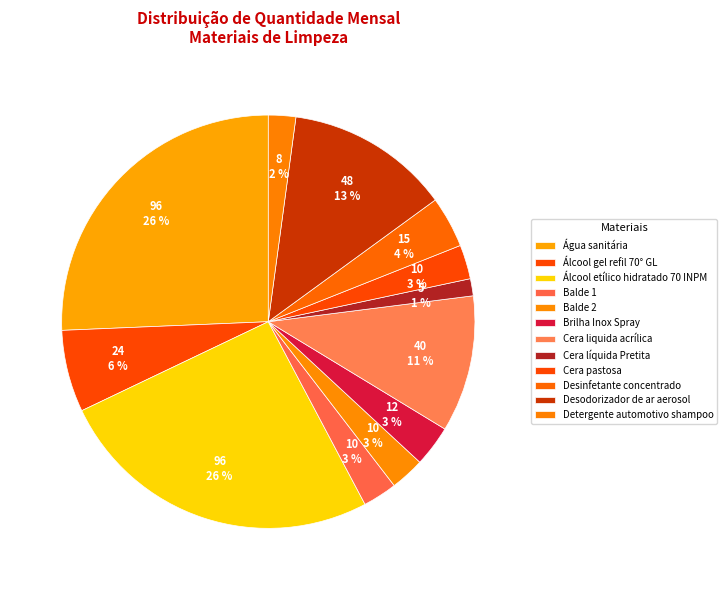

To the nearest percent, what is the average slice percentage?

8%